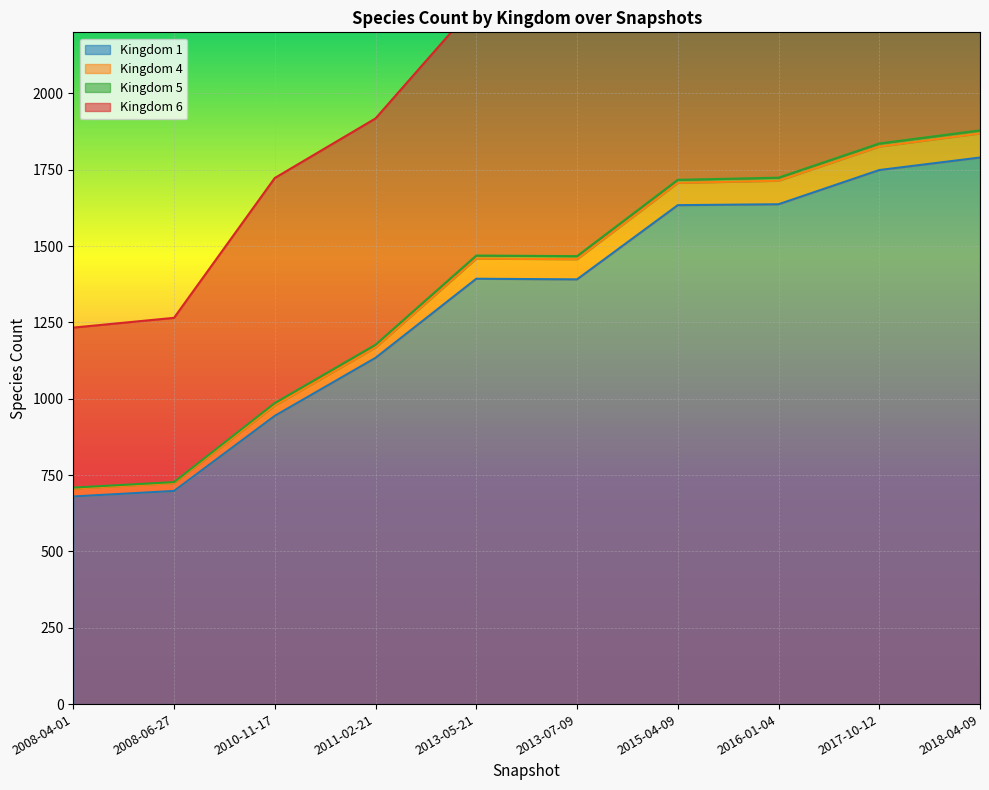

Which series has the widest spread of values?

Kingdom 1